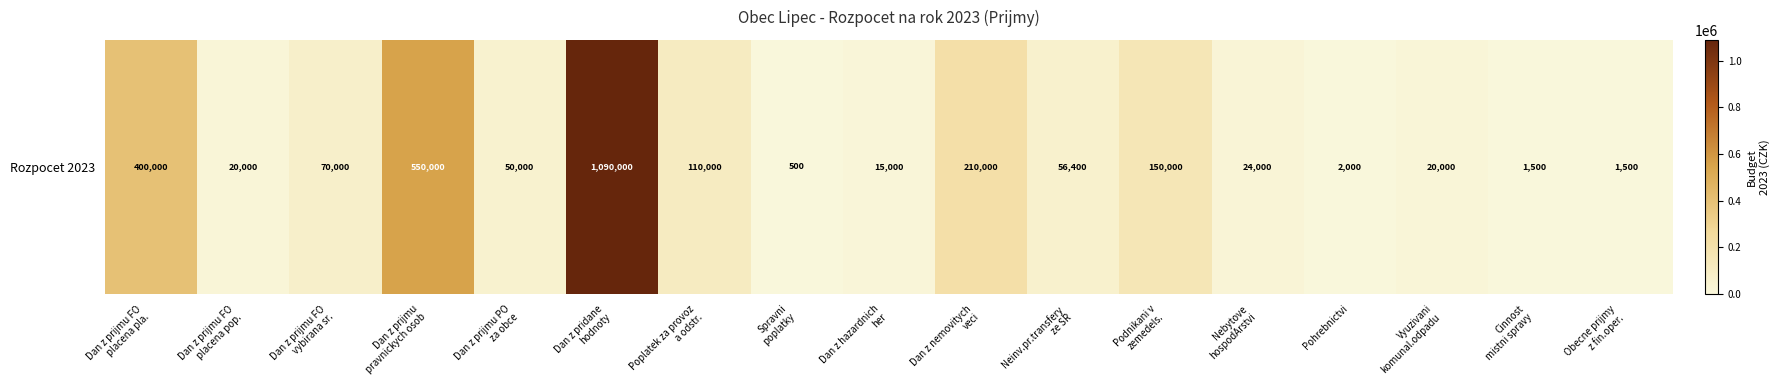

Reading left to right, list all the values displayed in this chart.

400000	20000	70000	550000	50000	1090000	110000	500	15000	210000	56400	150000	24000	2000	20000	1500	1500